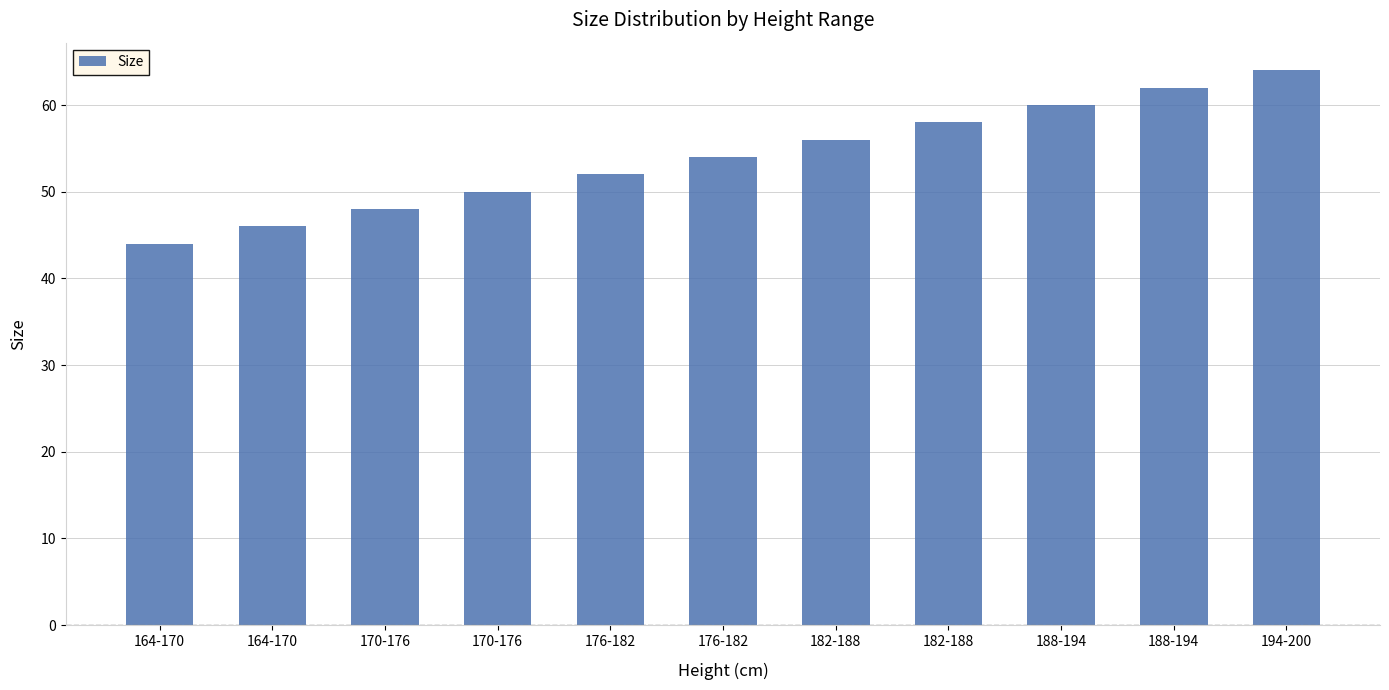

What is the value of the 10th bar from the left?

60